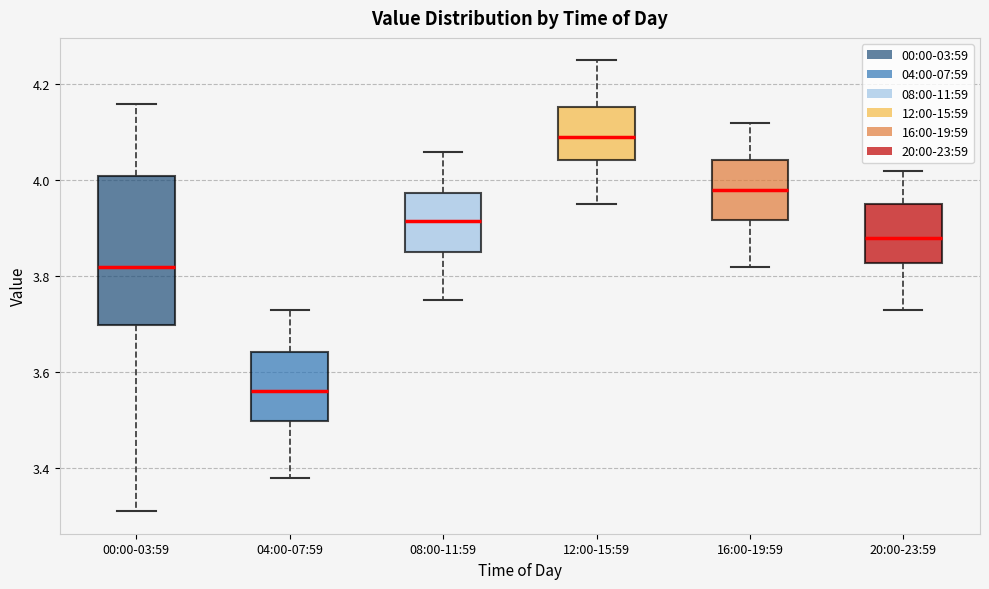

Reading left to right, transcribe this box plot: for each box, give where its median line is, the range the box spans, and where its two whiskers end, as read against the y-axis. The values are not printed on the chart, so give them approximately, as read against the axis.

00:00-03:59: median 3.82, box 3.70 to 4.02, whiskers 3.32 to 4.16
04:00-07:59: median 3.56, box 3.50 to 3.64, whiskers 3.38 to 3.74
08:00-11:59: median 3.92, box 3.86 to 3.98, whiskers 3.76 to 4.06
12:00-15:59: median 4.10, box 4.04 to 4.16, whiskers 3.96 to 4.26
16:00-19:59: median 3.98, box 3.92 to 4.04, whiskers 3.82 to 4.12
20:00-23:59: median 3.88, box 3.82 to 3.96, whiskers 3.74 to 4.02